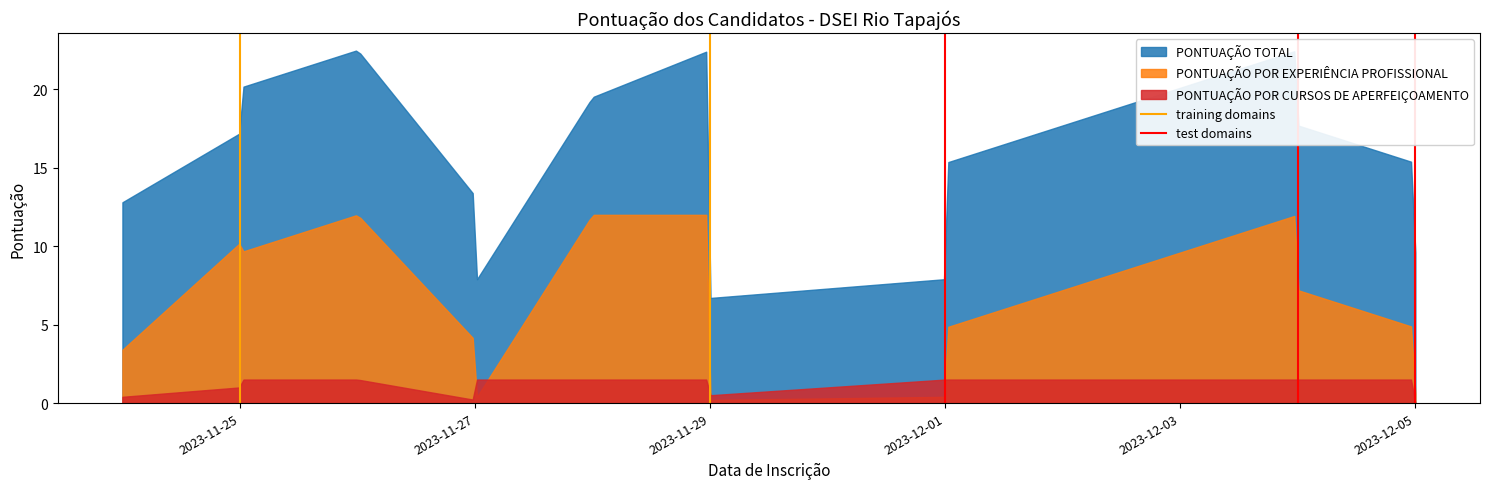

What is the maximum value shown in the chart?

22.5